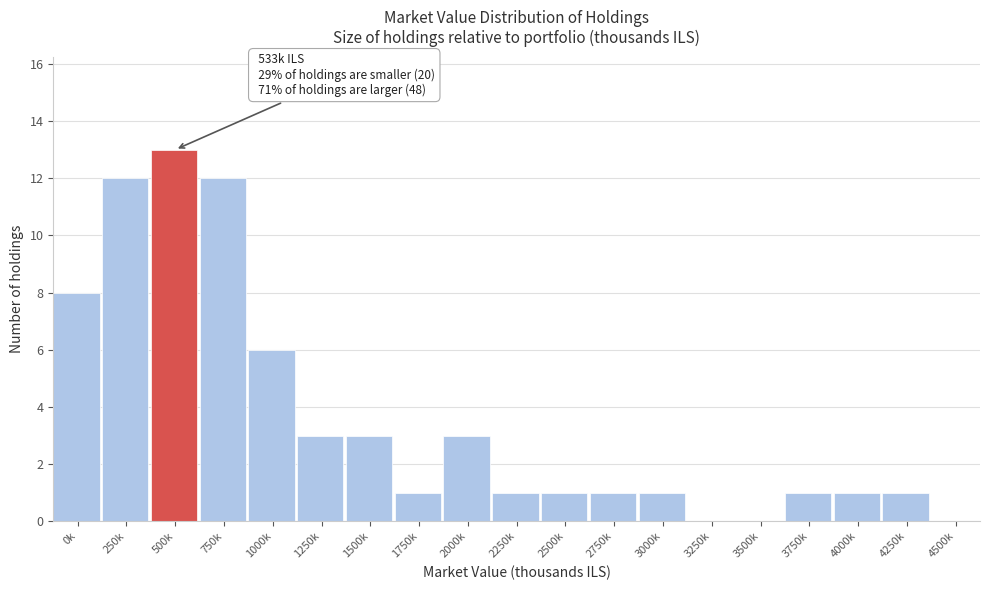

Reading right to left, transcribe all the data shown in this chart.

4500k=0	4250k=1	4000k=1	3750k=1	3500k=0	3250k=0	3000k=1	2750k=1	2500k=1	2250k=1	2000k=3	1750k=1	1500k=3	1250k=3	1000k=6	750k=12	500k=13	250k=12	0k=8